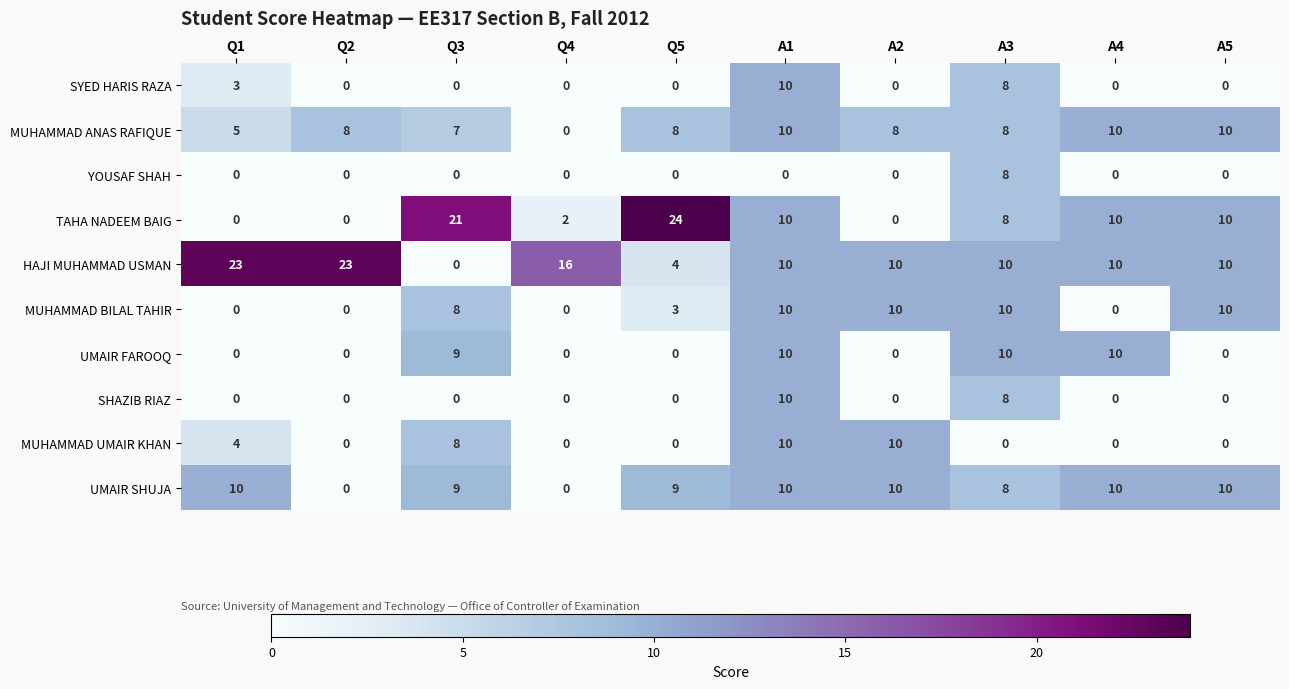

How many MUHAMMAD UMAIR KHAN values are between 0 and 8?

8